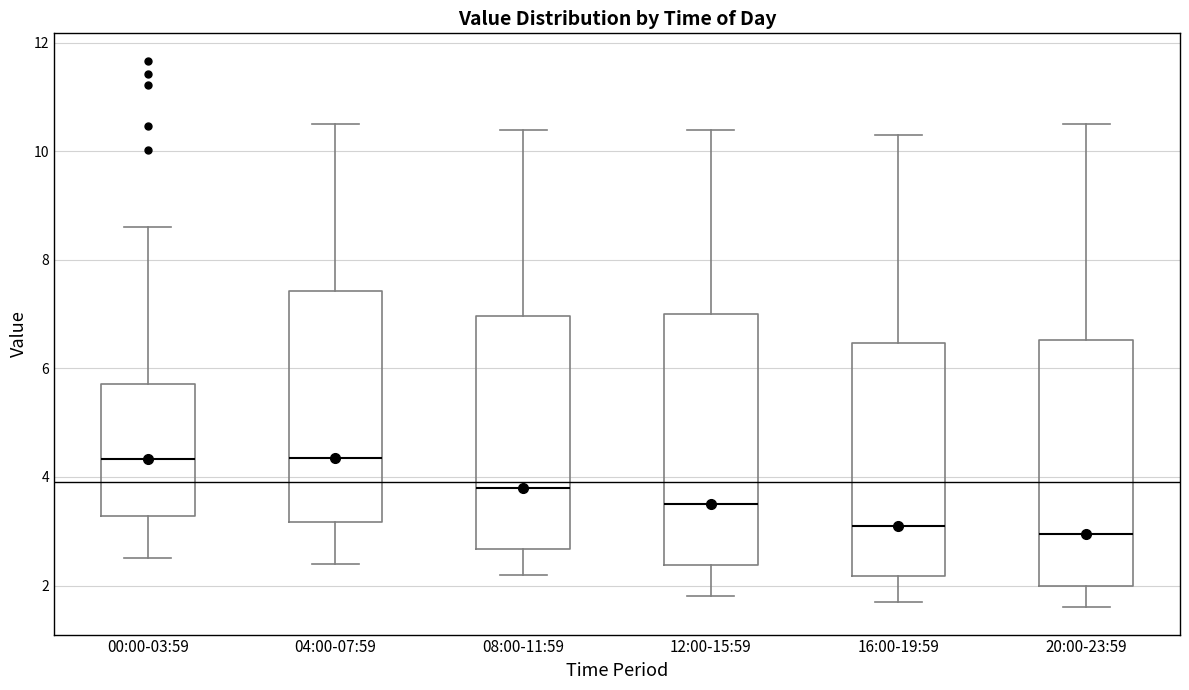

Reading left to right, read every box against the y-axis: the position of its median line, the range the box covers, and the ends of its whiskers. The values are not printed on the chart, so give them approximately, as read against the axis.

00:00-03:59: median 4.4, box 3.2 to 5.8, whiskers 2.6 to 8.6
04:00-07:59: median 4.4, box 3.2 to 7.4, whiskers 2.4 to 10.6
08:00-11:59: median 3.8, box 2.6 to 7.0, whiskers 2.2 to 10.4
12:00-15:59: median 3.6, box 2.4 to 7.0, whiskers 1.8 to 10.4
16:00-19:59: median 3.2, box 2.2 to 6.4, whiskers 1.8 to 10.4
20:00-23:59: median 3.0, box 2.0 to 6.6, whiskers 1.6 to 10.6